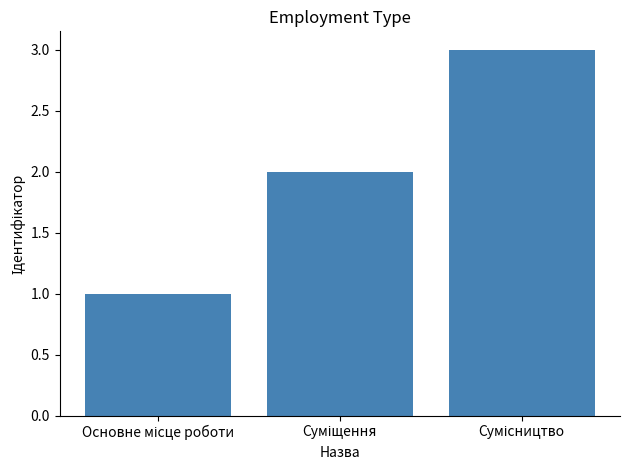

What is the maximum value shown in the chart?

3